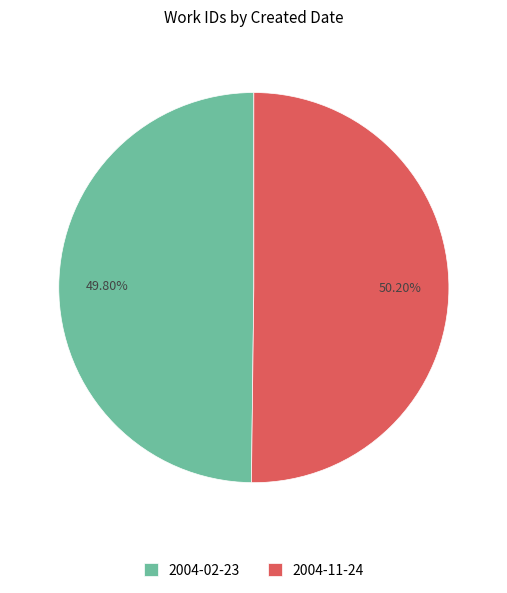

Do 2004-11-24 and 2004-02-23 together represent more than half of the pie?

Yes